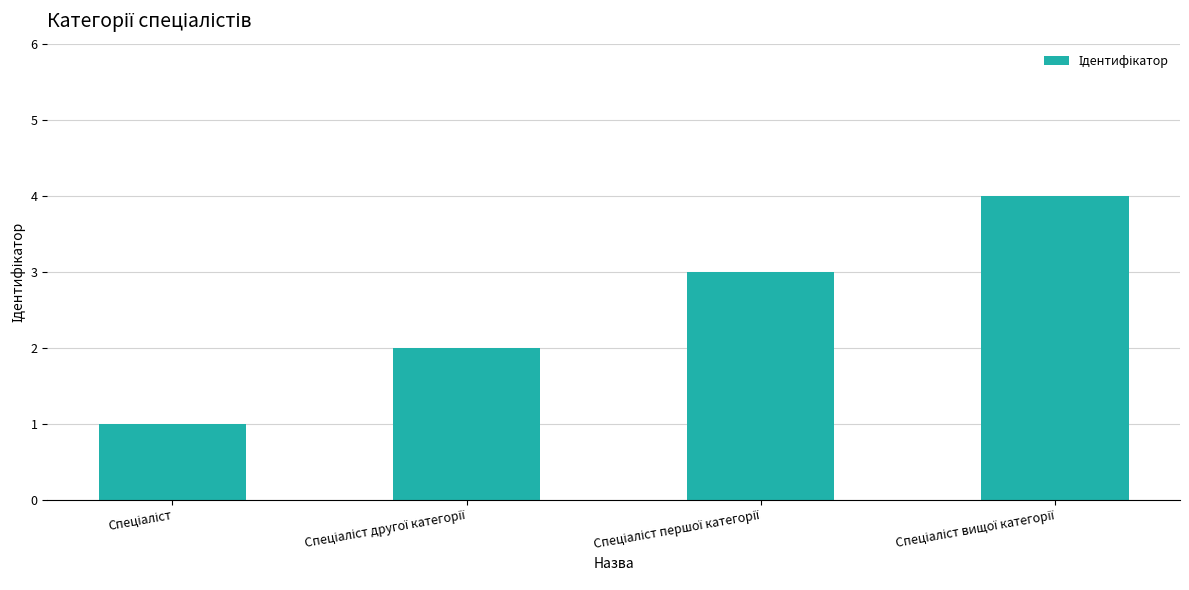

What is the maximum value shown in the chart?

4